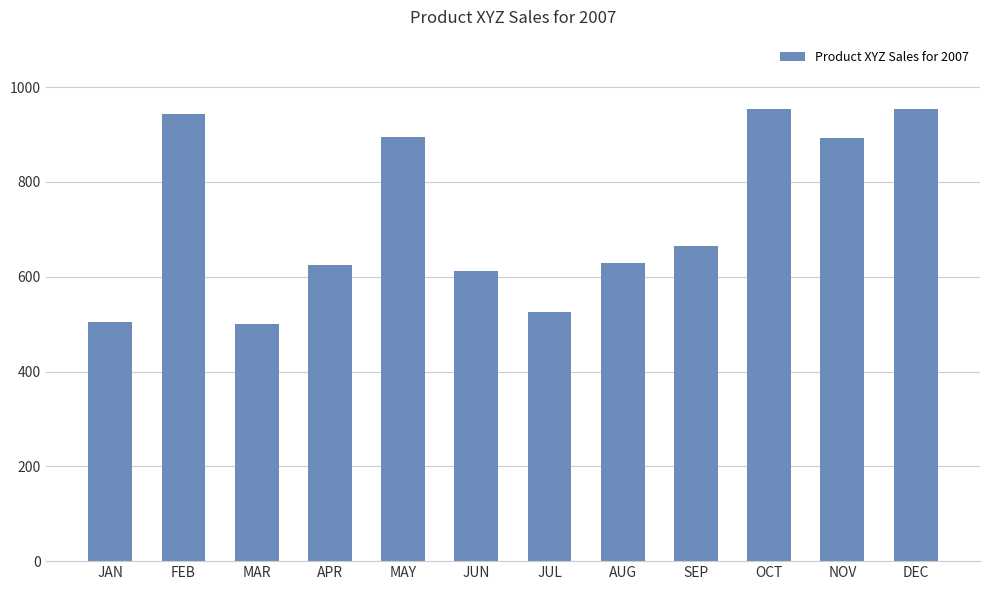

Does the chart contain stacked bars?

No